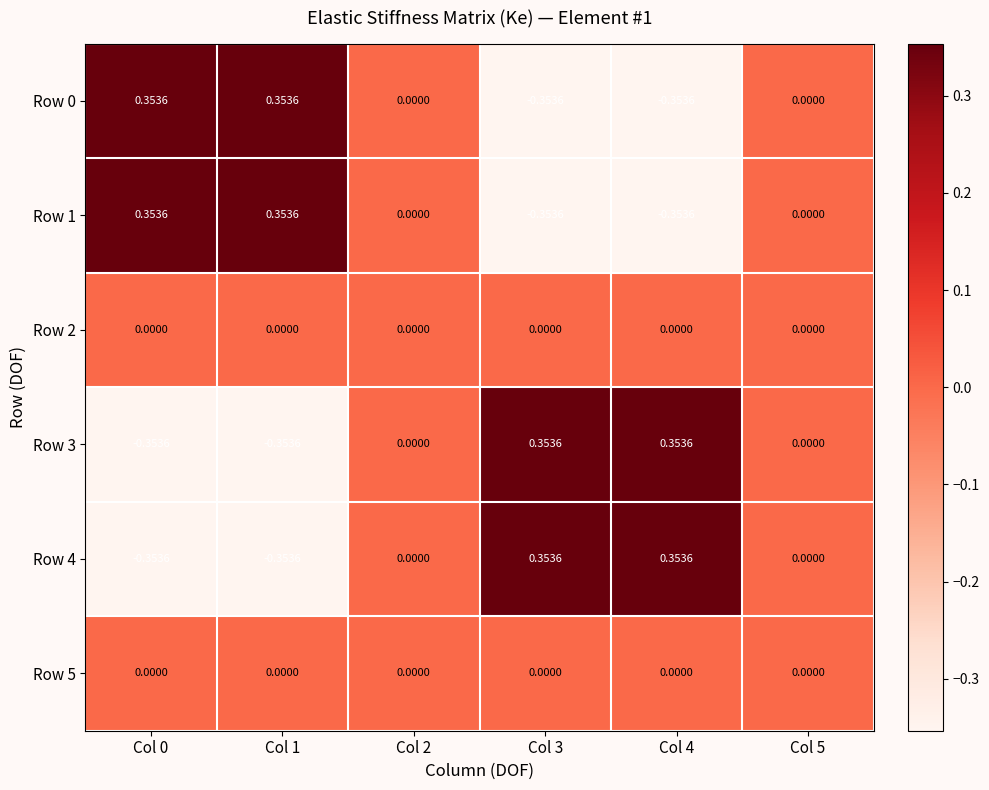

Is the value of Row 4 at Col 3 greater than the value of Row 5 at Col 0?

Yes